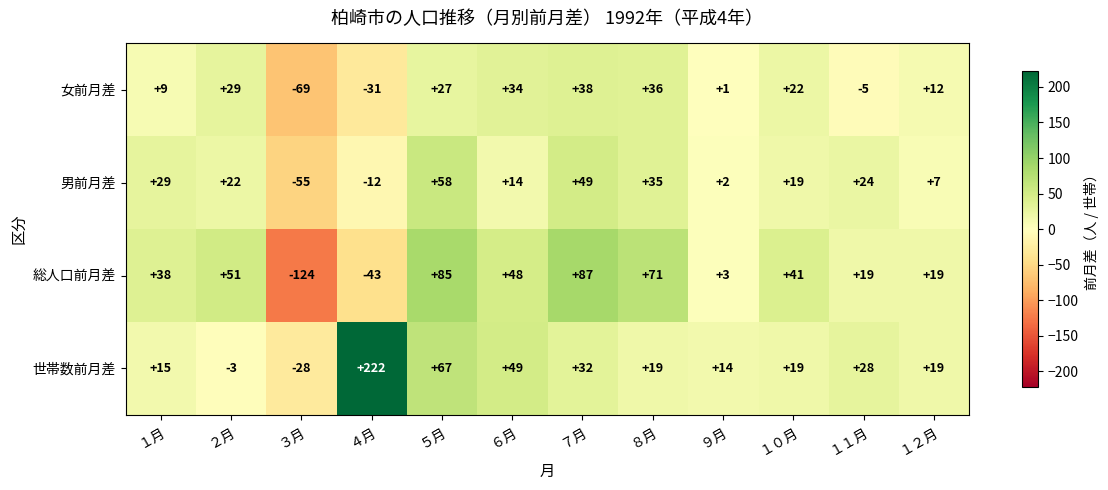

What is the difference between the highest and lowest values at ６月?

35